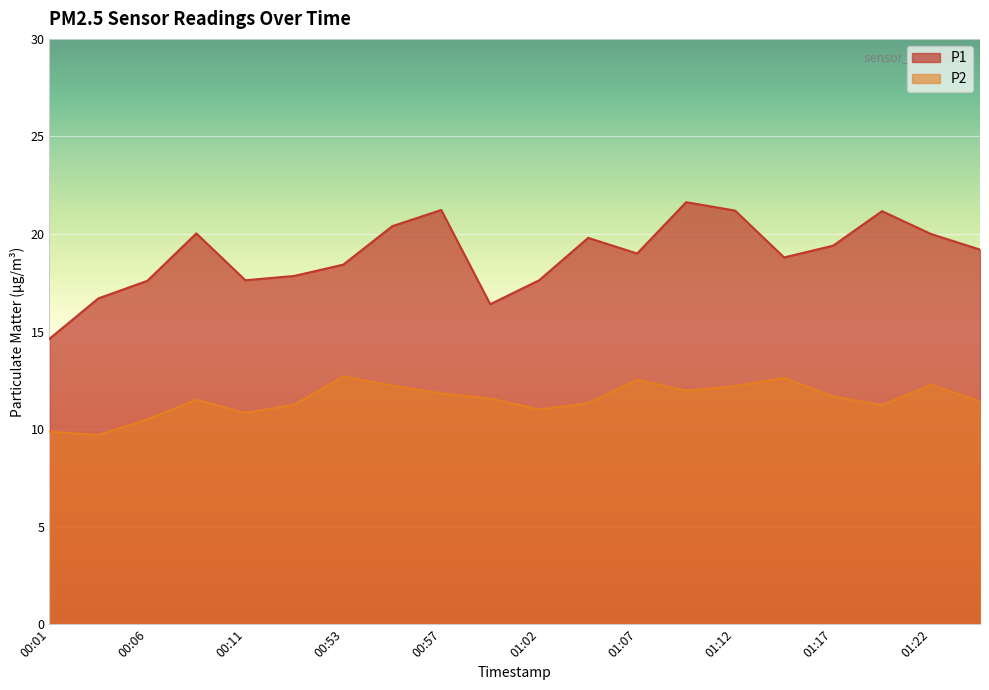

What is the difference between the P1 values at 01:05 and 01:25?

0.6